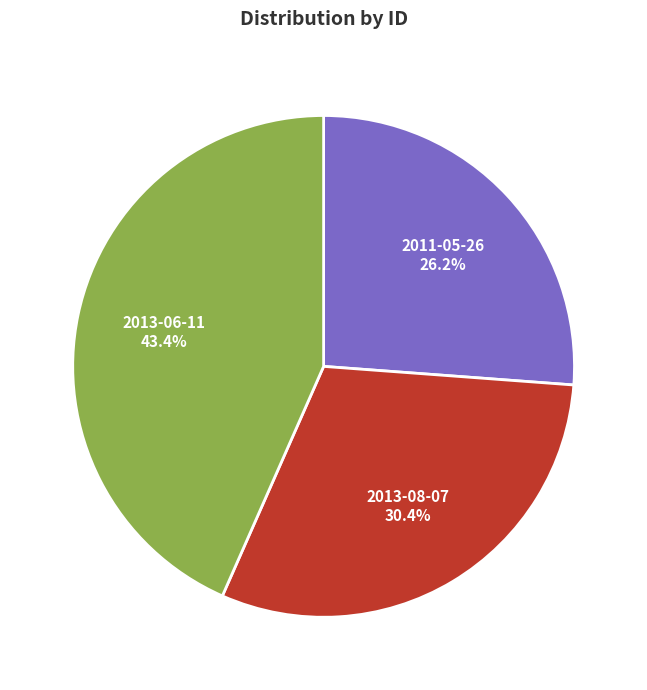

To the nearest percent, what is the difference between the largest and smallest slice percentages?

17%